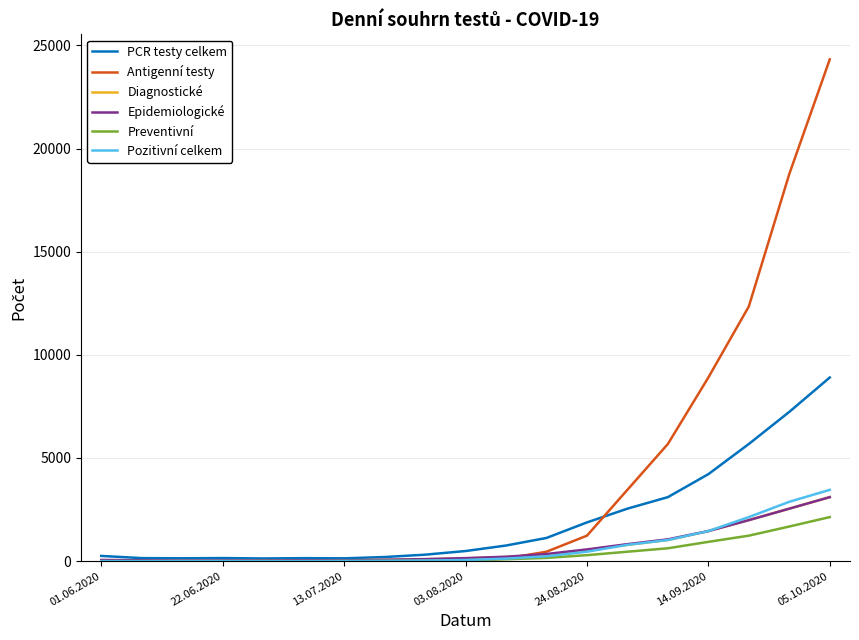

Which series has the largest total across all categories?

Antigenní testy